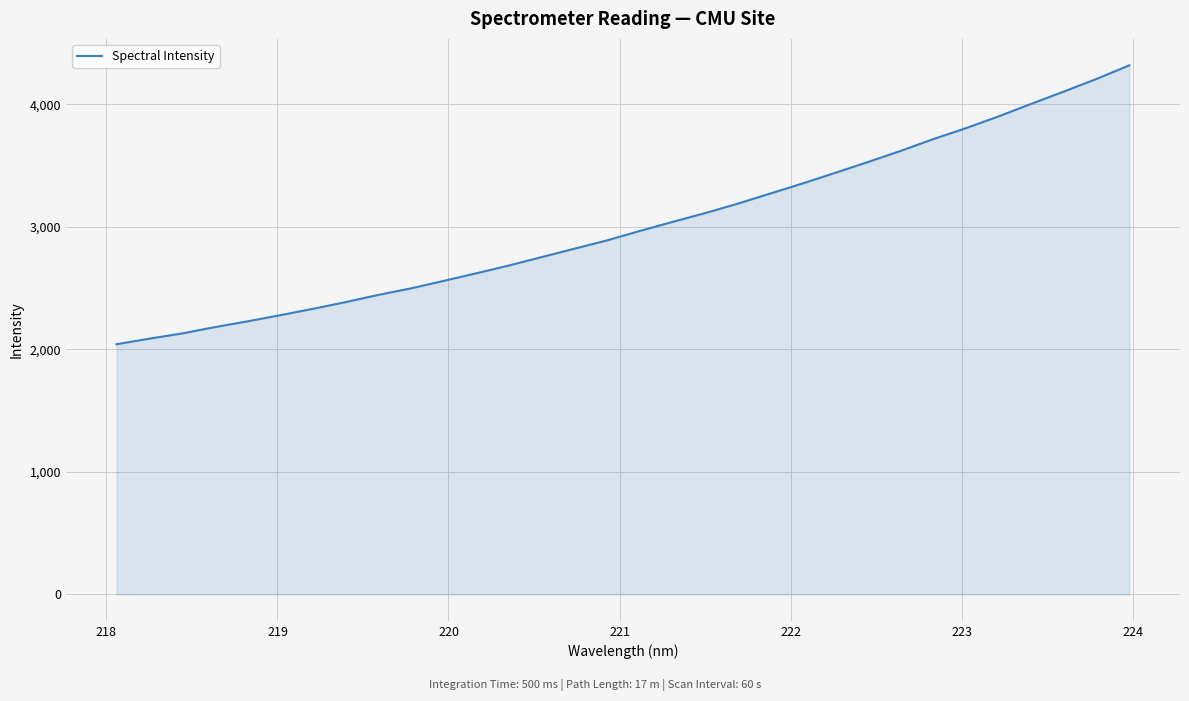

What is the smallest value displayed?

2042.0